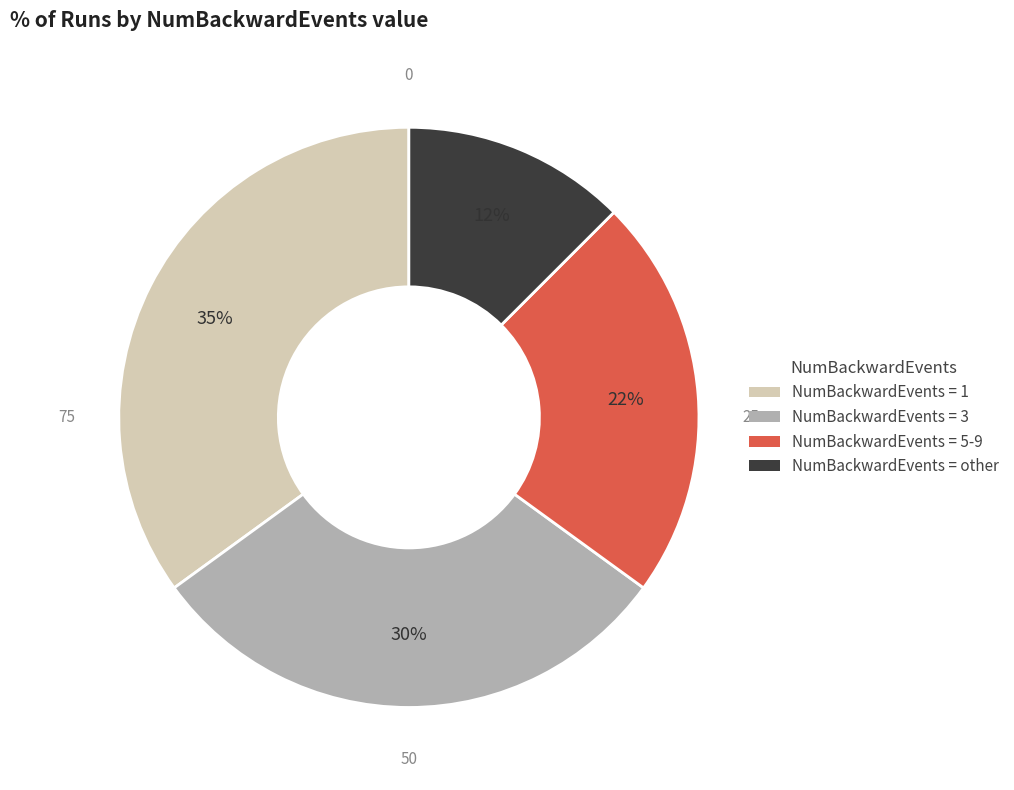

Is there a majority slice in this chart?

No